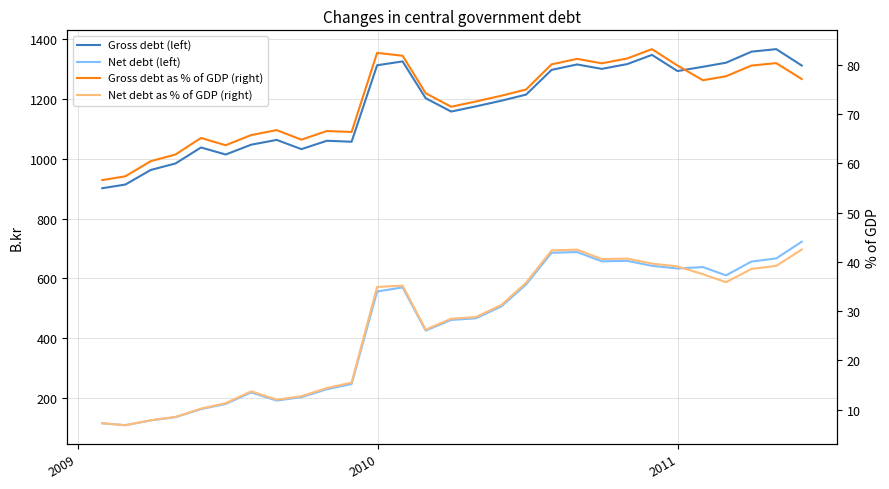

True or false: Gross debt (left) has a value of 914.1 at 2009.

True